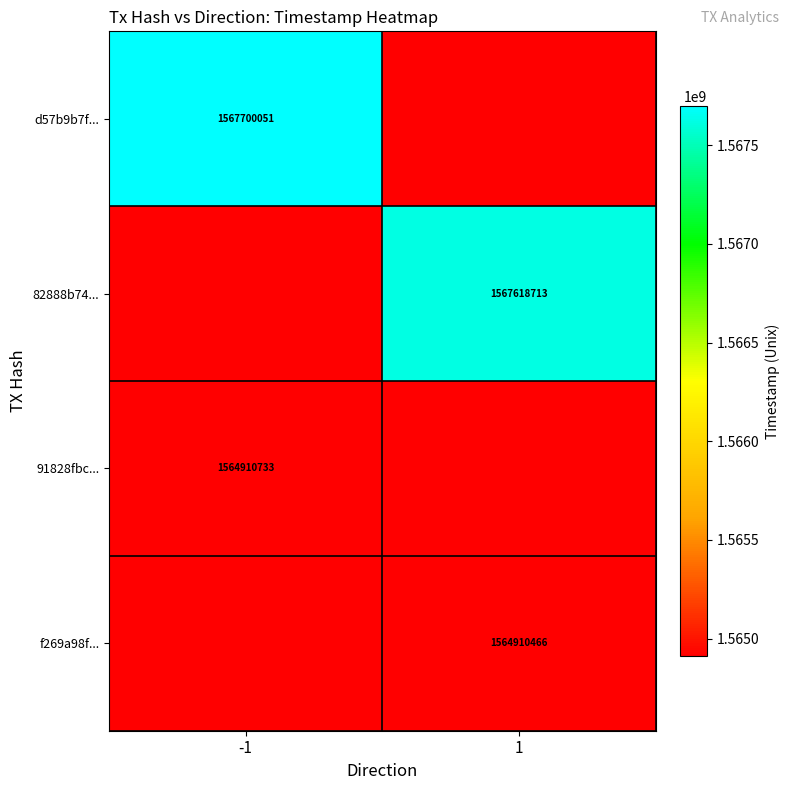

The value of 91828fbc... at -1 is 1564910733. True or false?

True